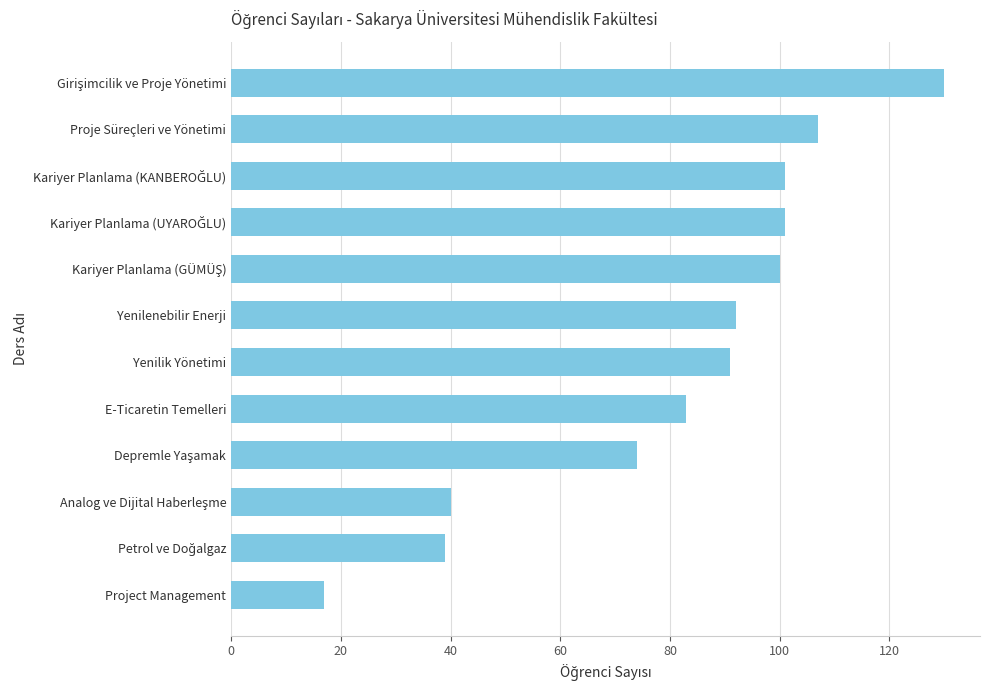

What is the difference between the maximum and minimum values?

113